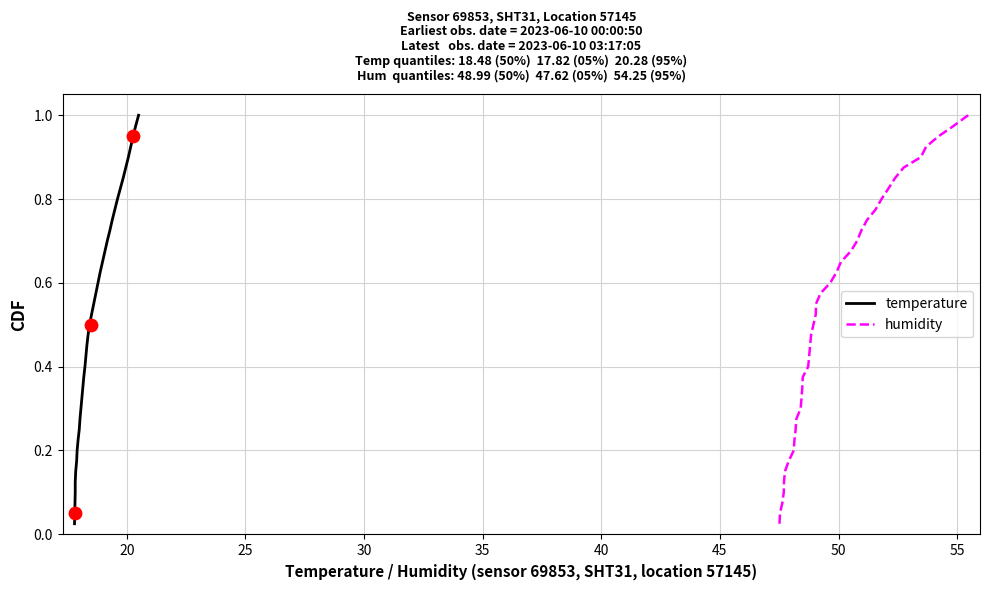

Which series has the widest spread of Y values?

temperature